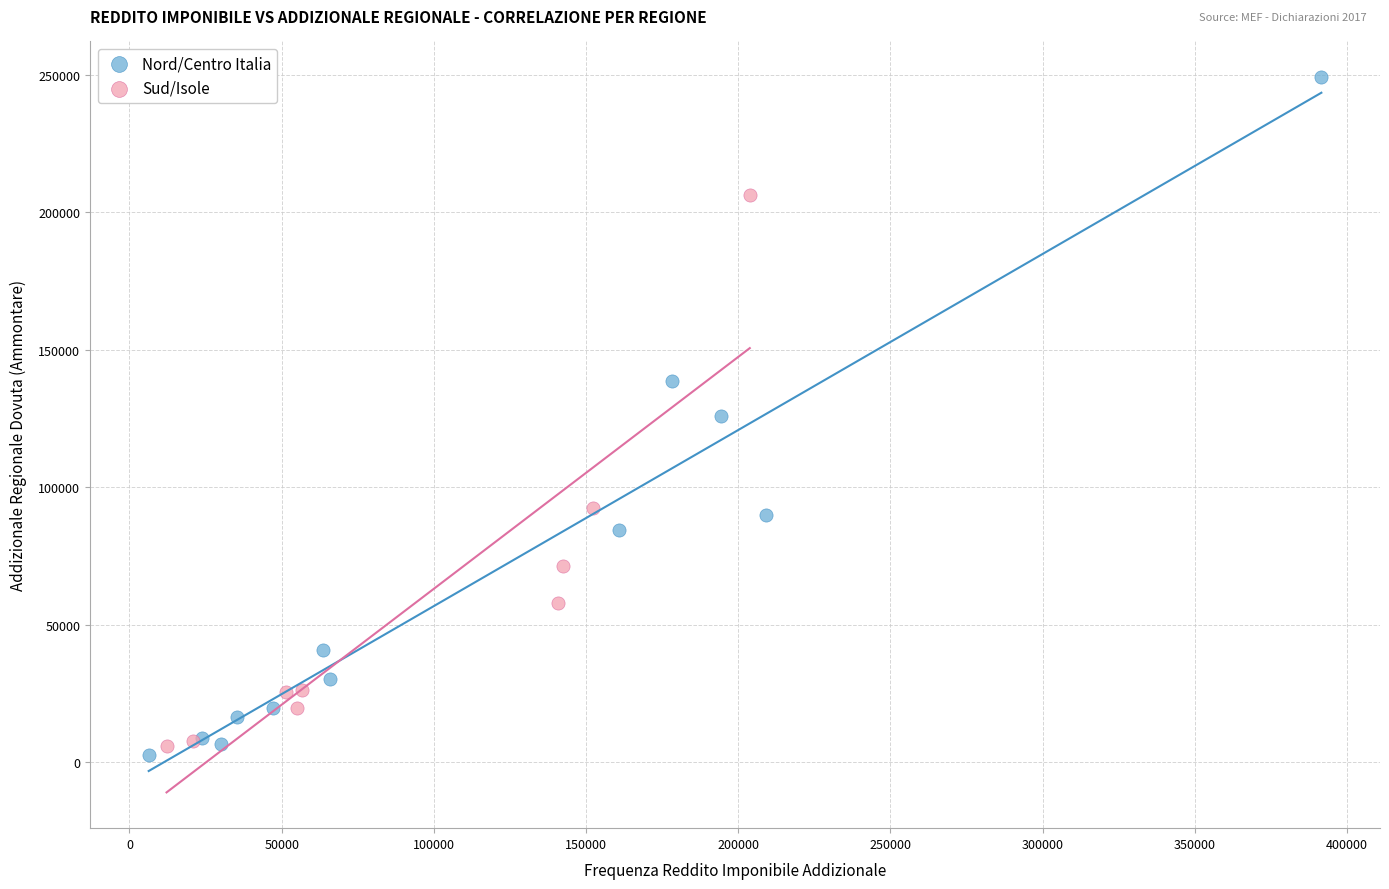

Which series has the widest spread of Y values?

Nord/Centro Italia